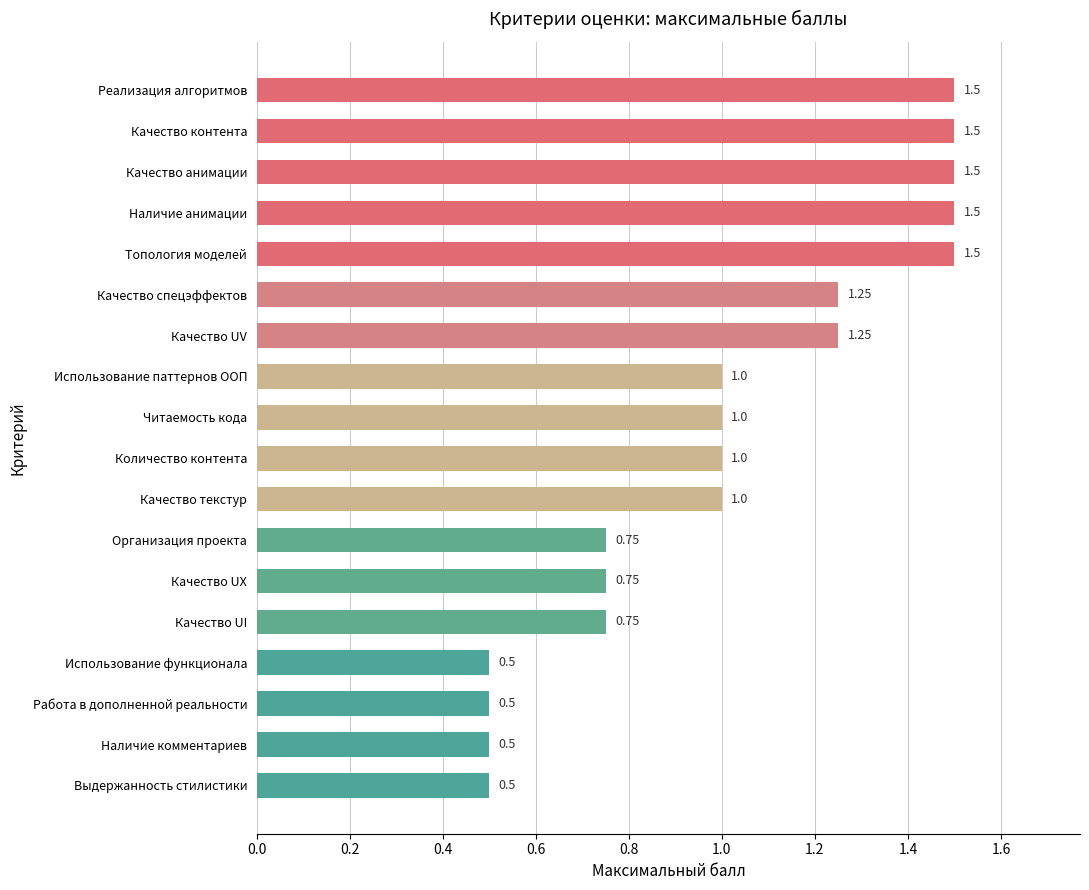

Approximately how many times larger is the value at Реализация алгоритмов compared to Качество текстур?

1.5